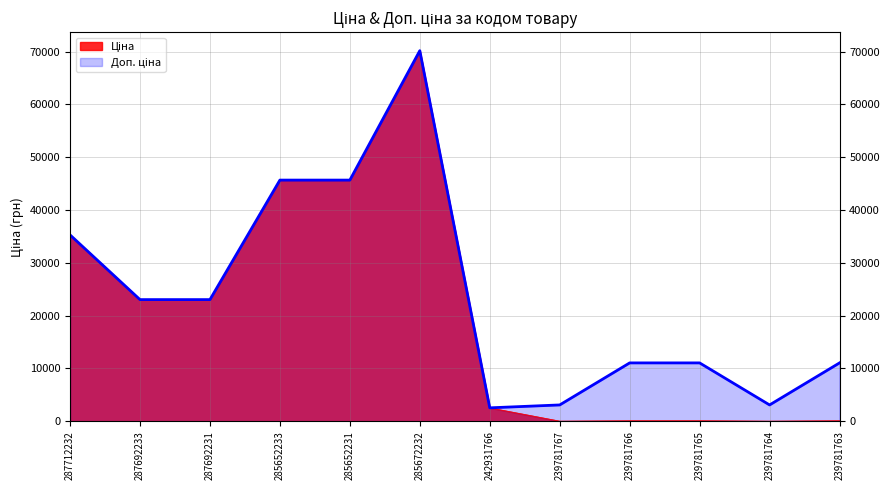

At which category is the sum across all series the highest?

285672232